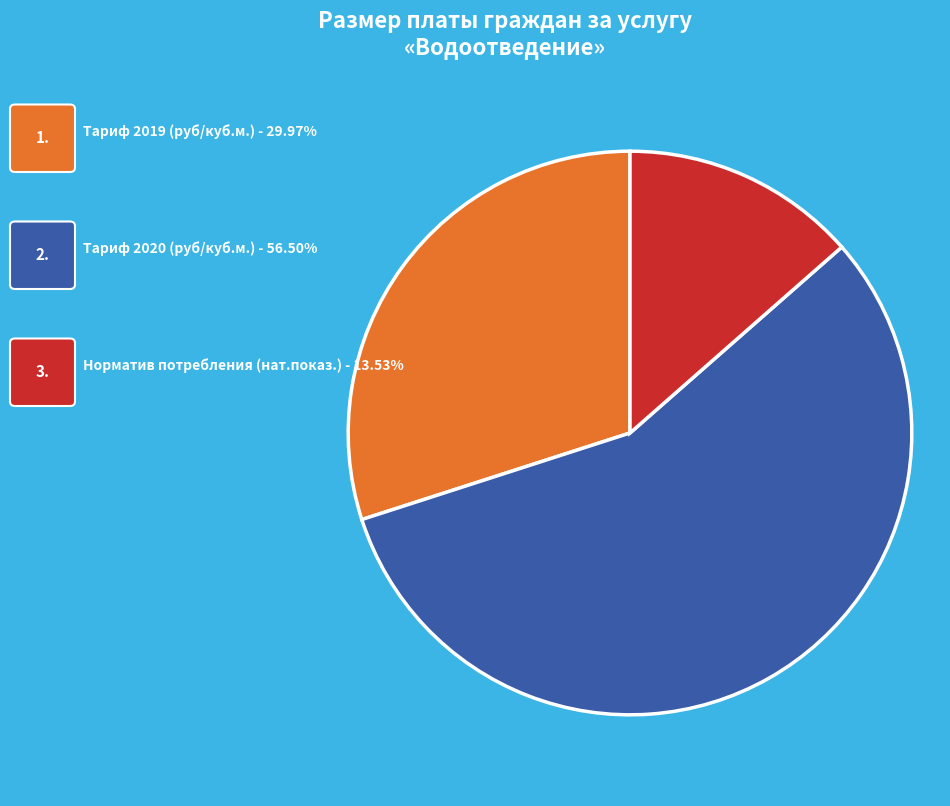

Is there a majority slice in this chart?

Yes